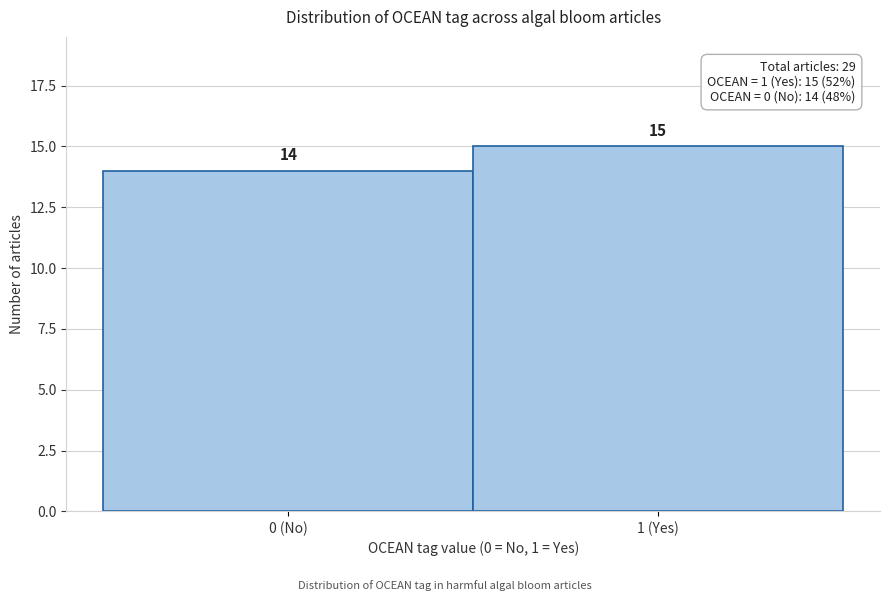

Reading left to right, transcribe all the data shown in this chart.

0 (No)=14	1 (Yes)=15